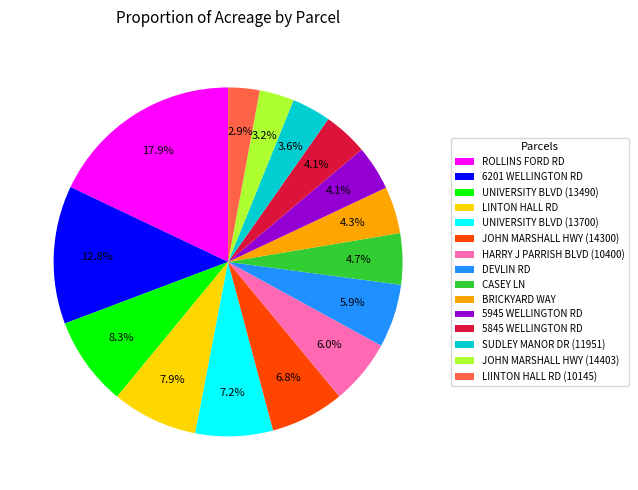

How many segments does this pie chart have?

15